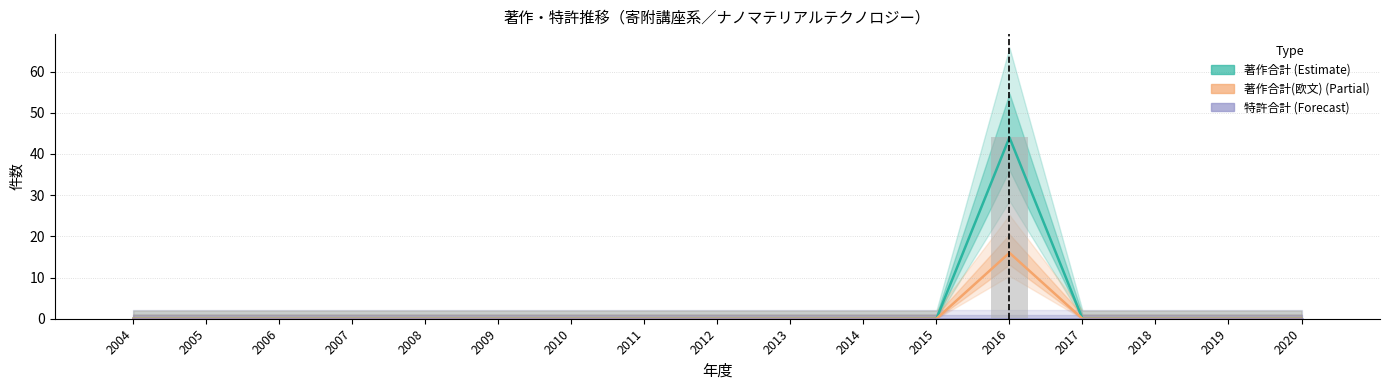

Which series has the largest total across all categories?

著作合計